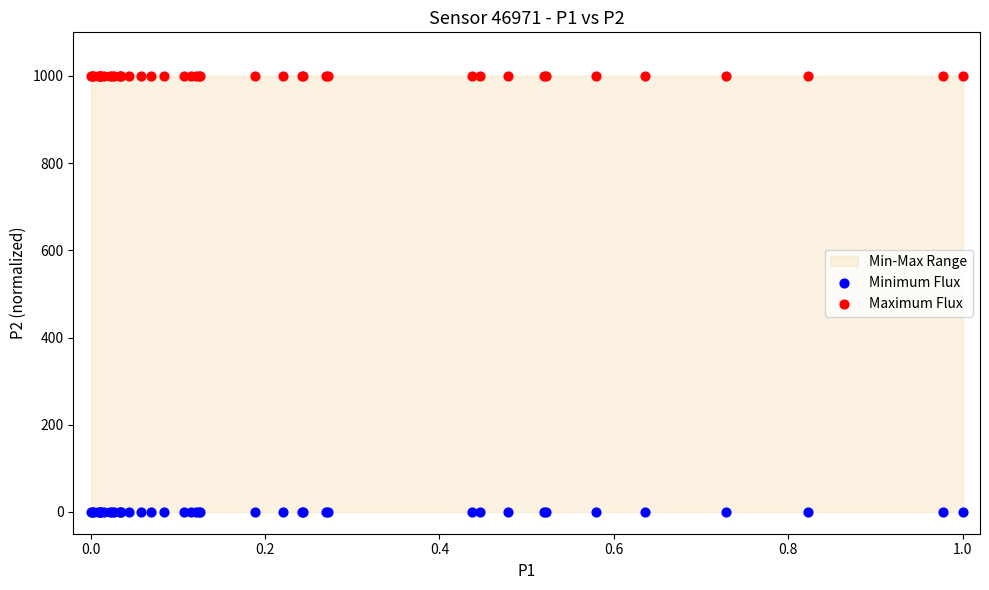

Which series contains the lowest Y value?

Minimum Flux